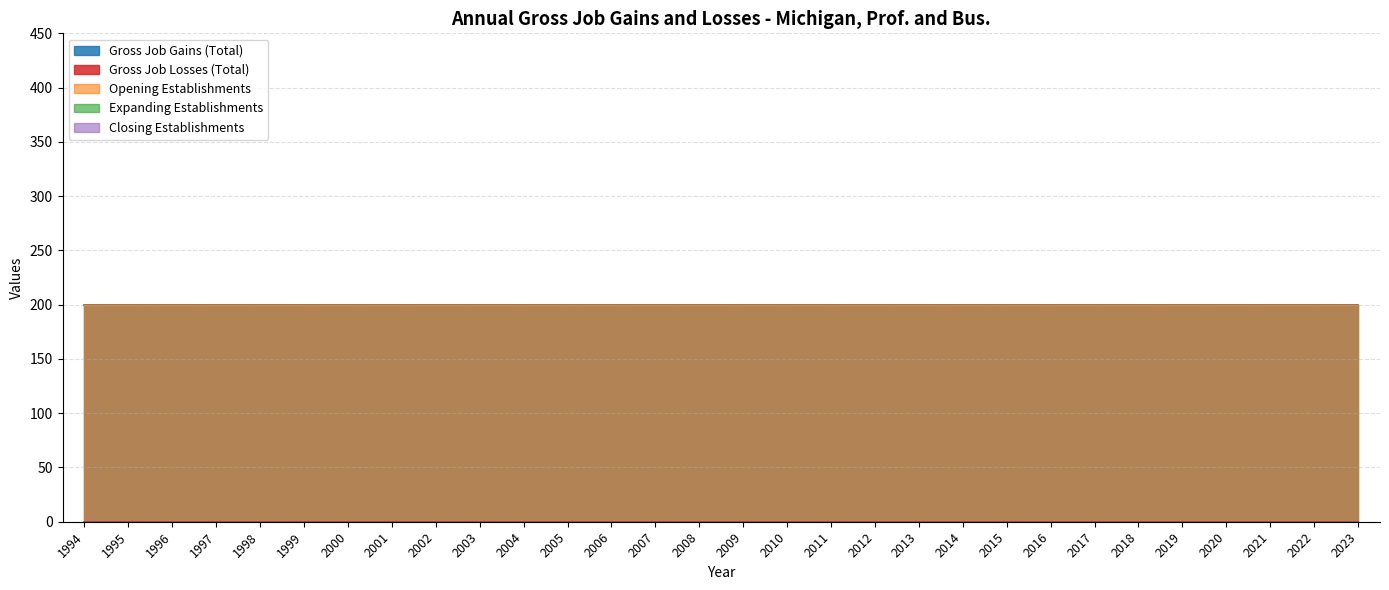

Rank the series at 2012 from lowest to highest value.

Gross Job Losses (Total), Expanding Establishments, Closing Establishments, Gross Job Gains (Total), Opening Establishments